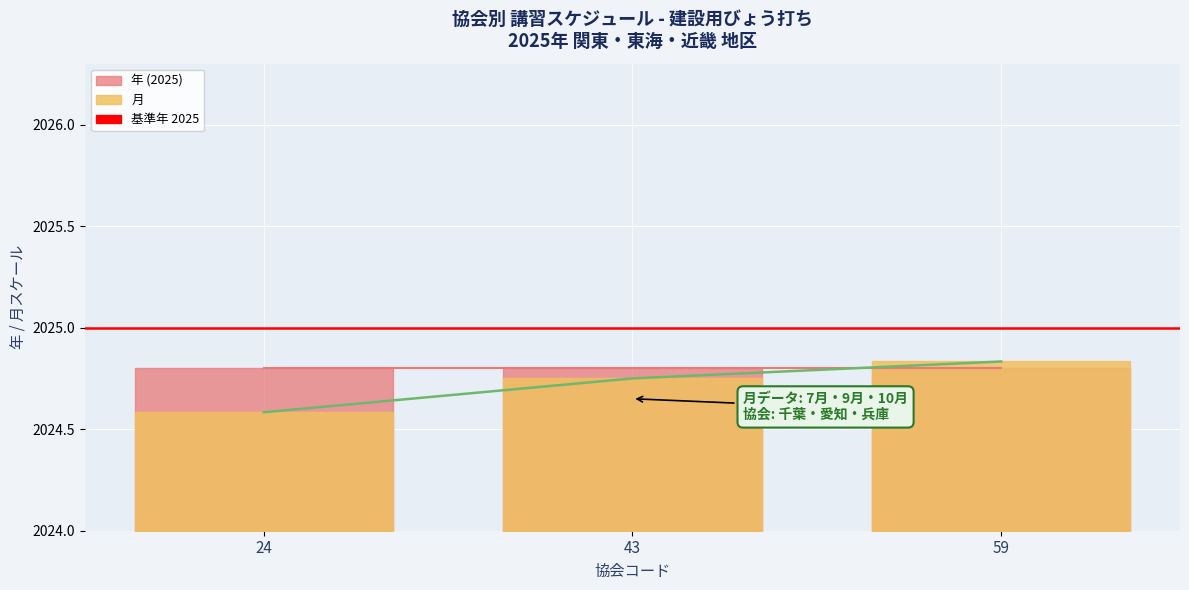

Reading left to right, transcribe all the data shown in this chart.

24=2024.6	43=2024.8	59=2024.8